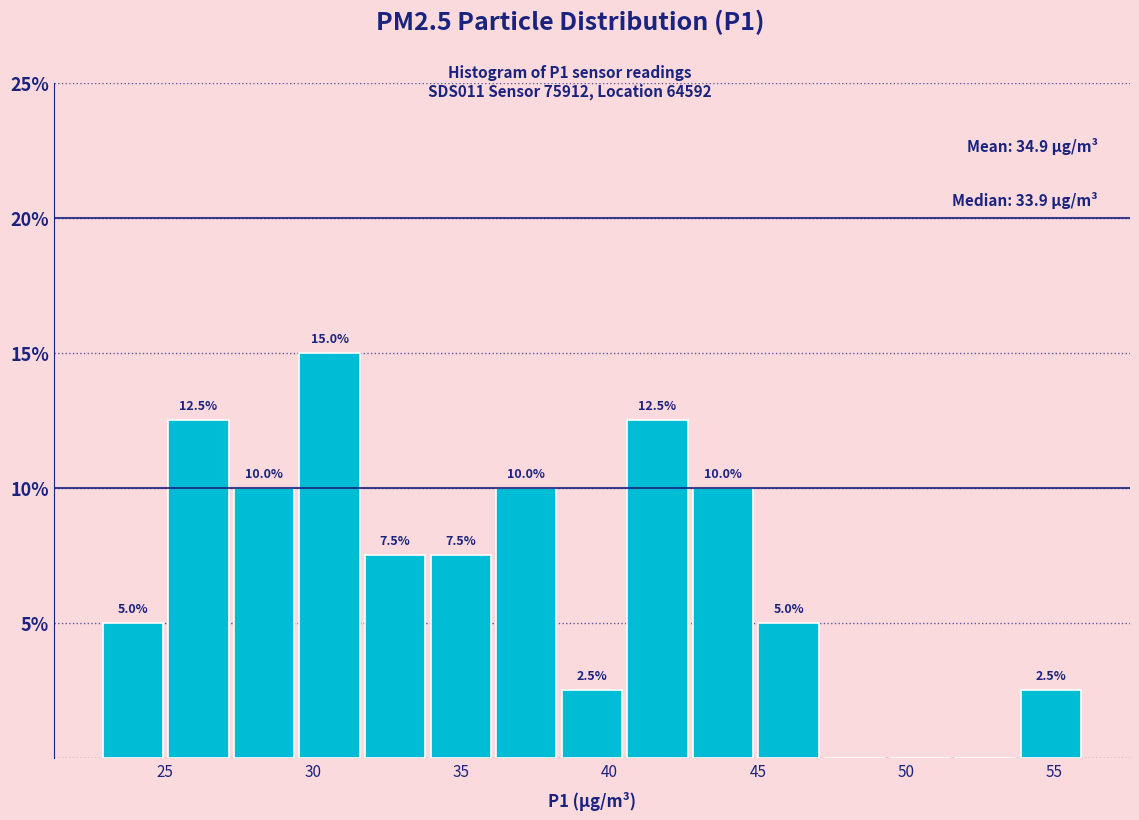

Over which range of the x-axis is the bar tallest?

29.5 to 31.5